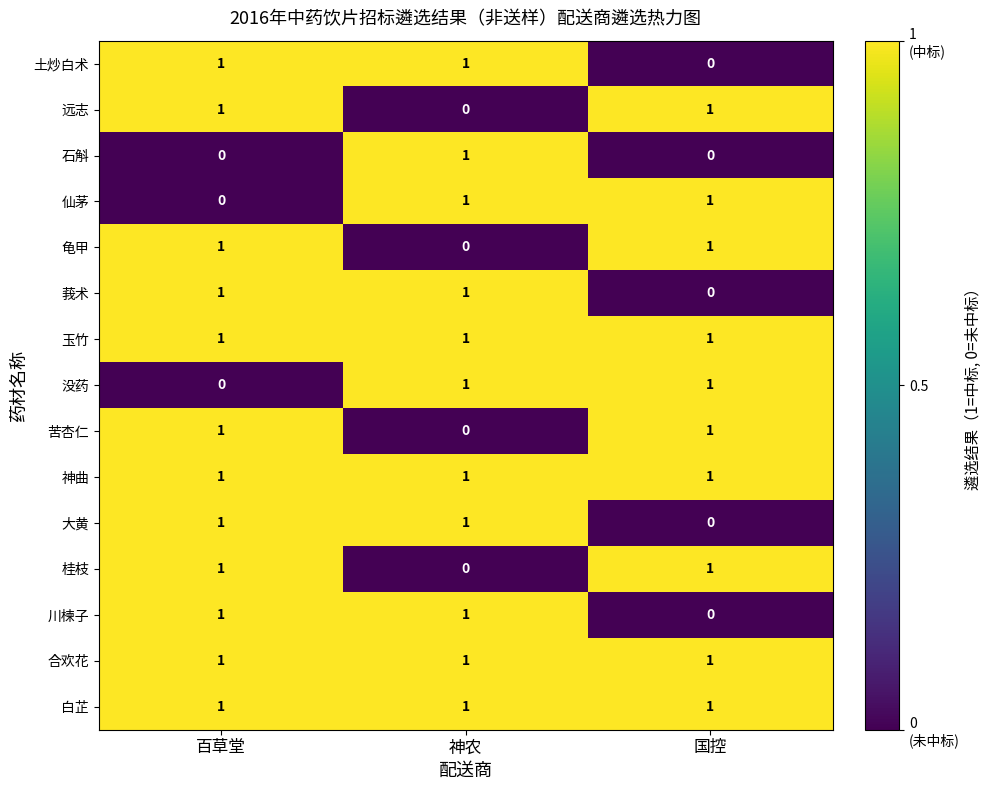

What is the total value across all series at 神农?

11